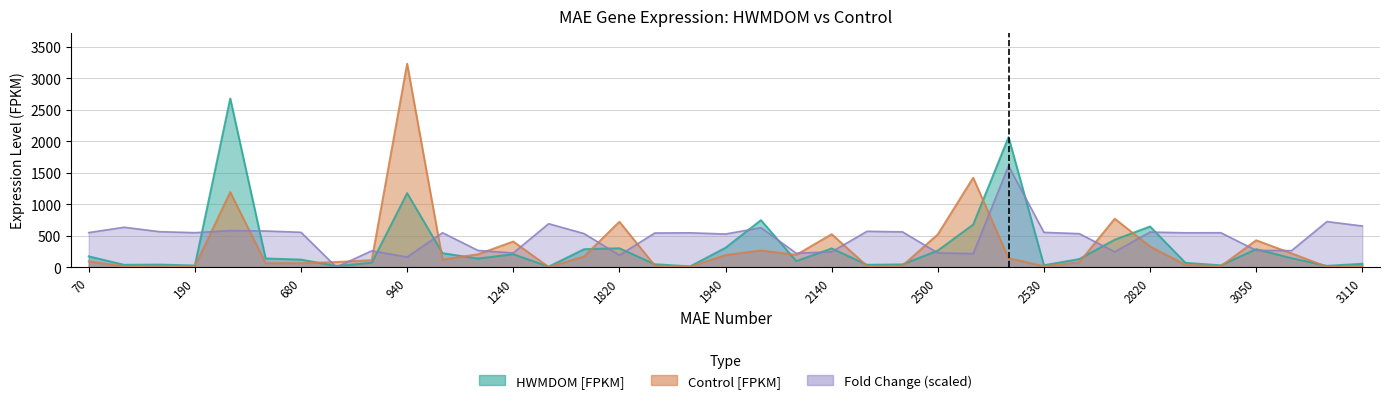

True or false: Control [FPKM] has a value of 807.5 at 2510.

False